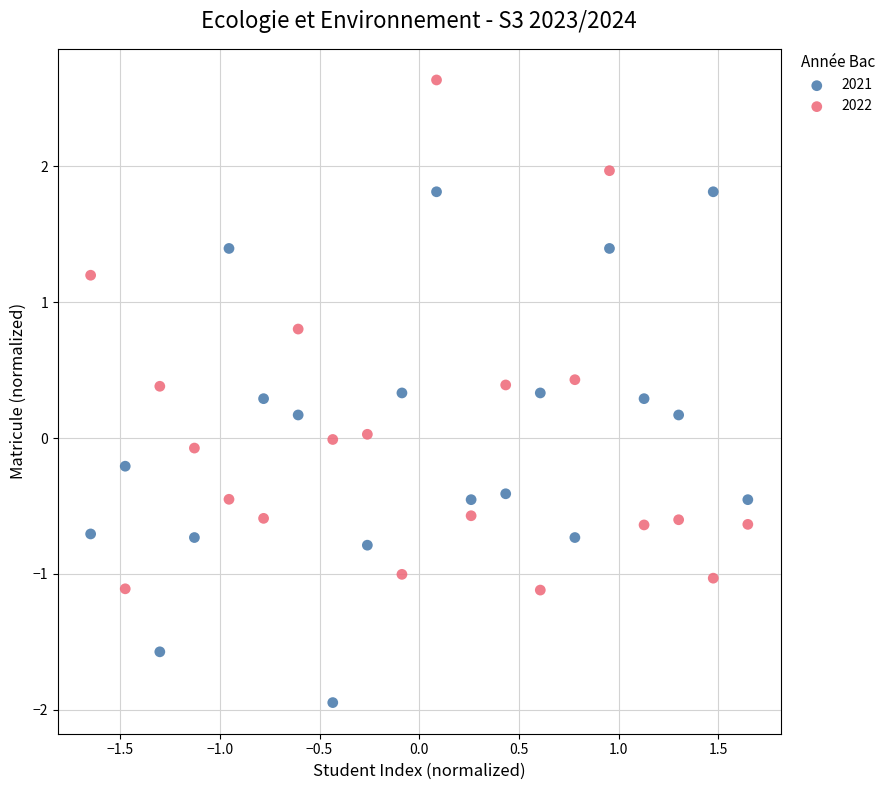

Across all data points, what is the range of Y values (max minus min)?

4.6